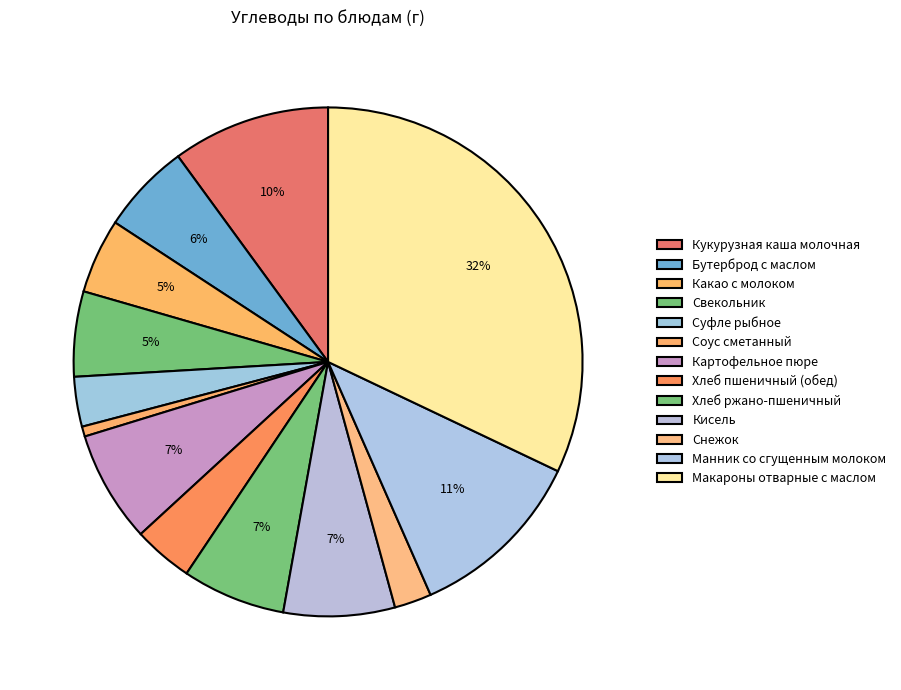

Is there any slice that represents more than half of the pie?

No